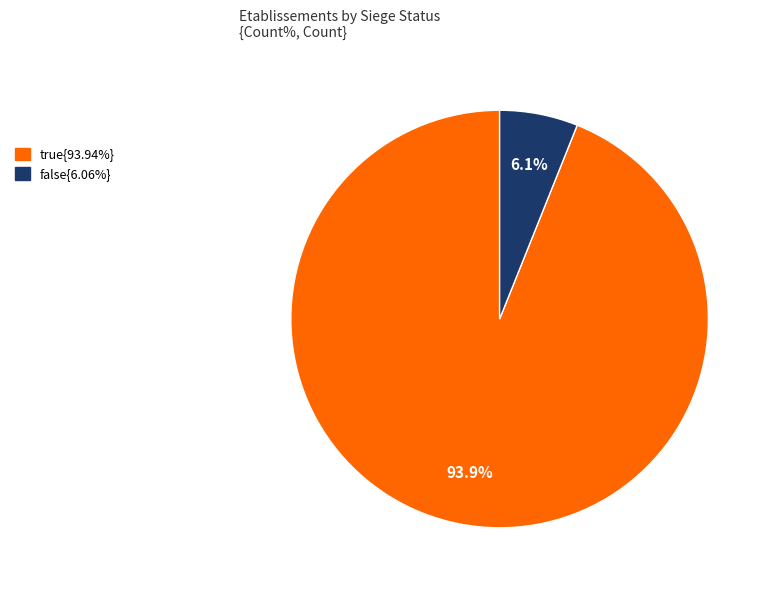

Is there a majority slice in this chart?

Yes